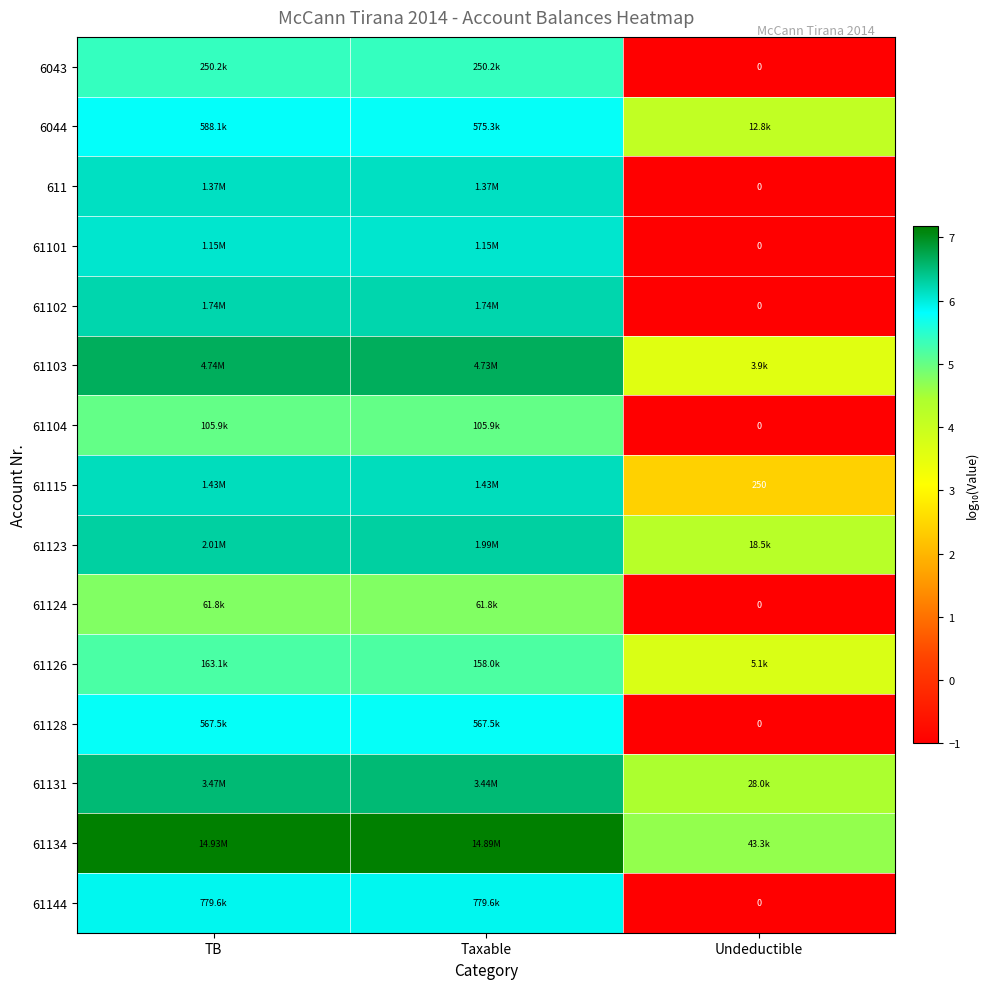

How many data points in 61144 are less than 5?

1